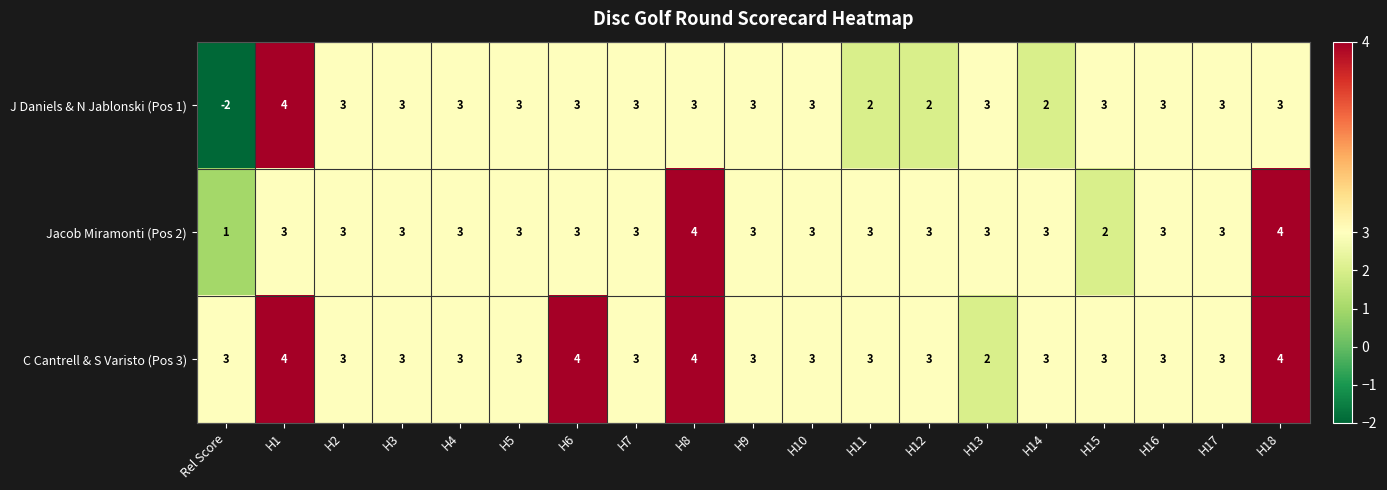

What is the greatest value displayed?

4